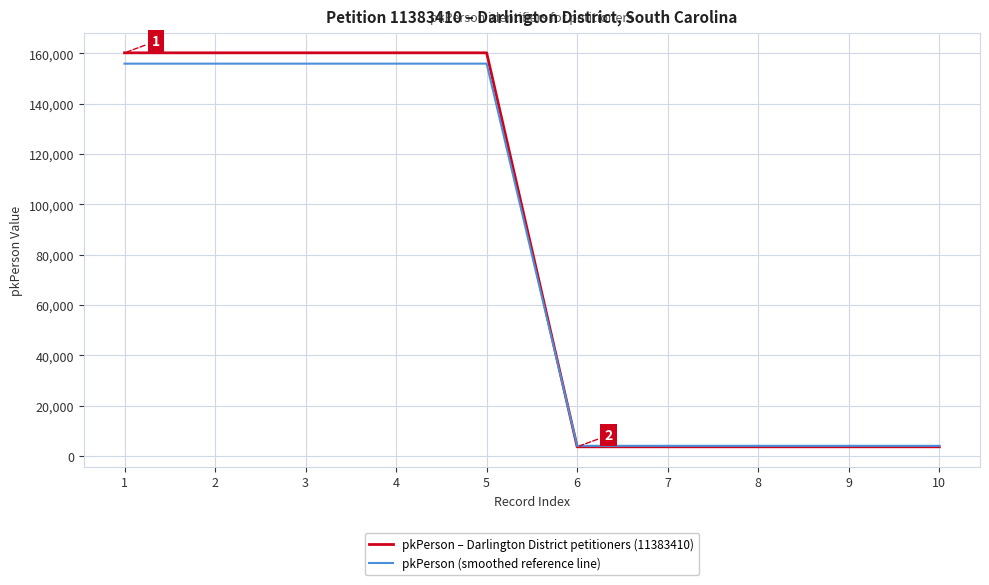

How many intersections are there between pkPerson – Darlington District petitioners (11383410) and pkPerson (smoothed reference line)?

1